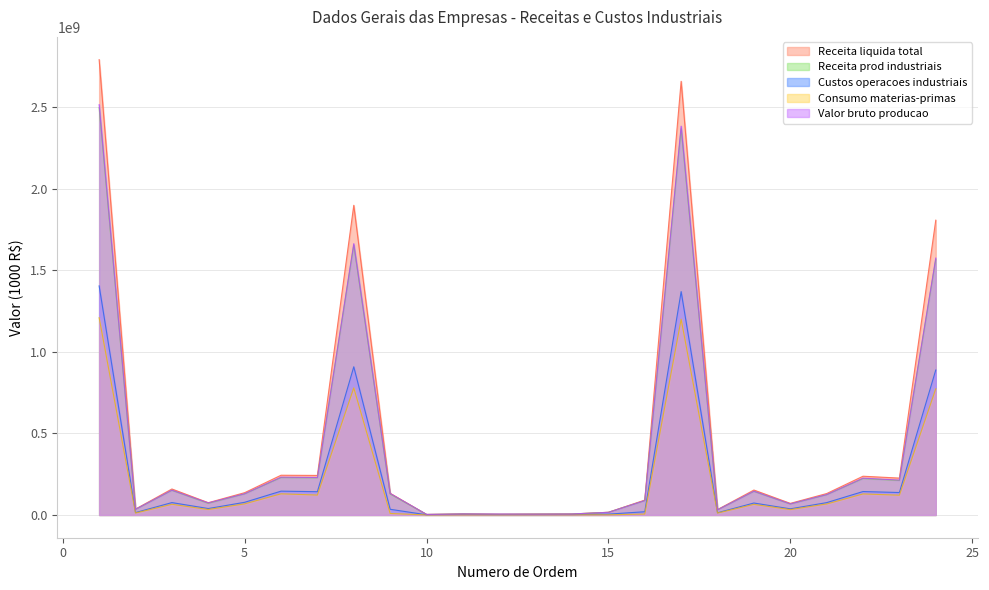

True or false: Receita prod industriais and Consumo materias-primas intersect in this chart.

False